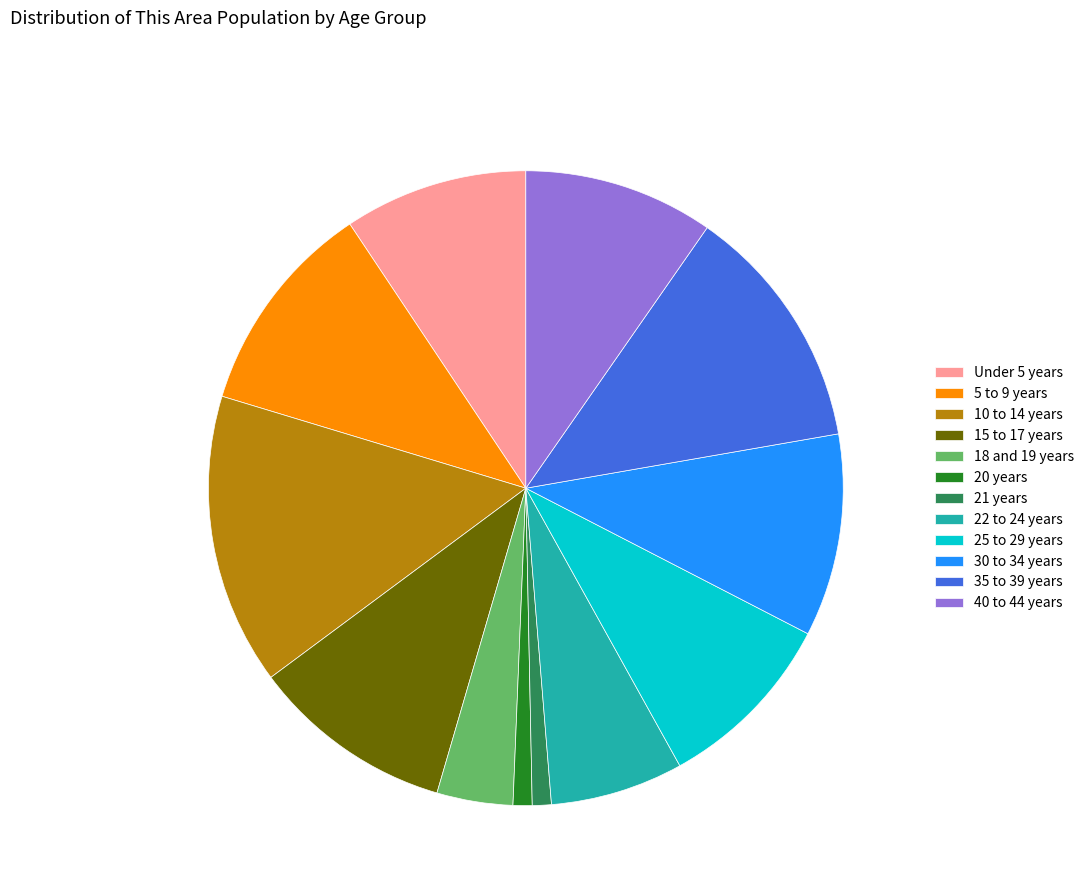

Which category has the biggest portion of the pie?

10 to 14 years